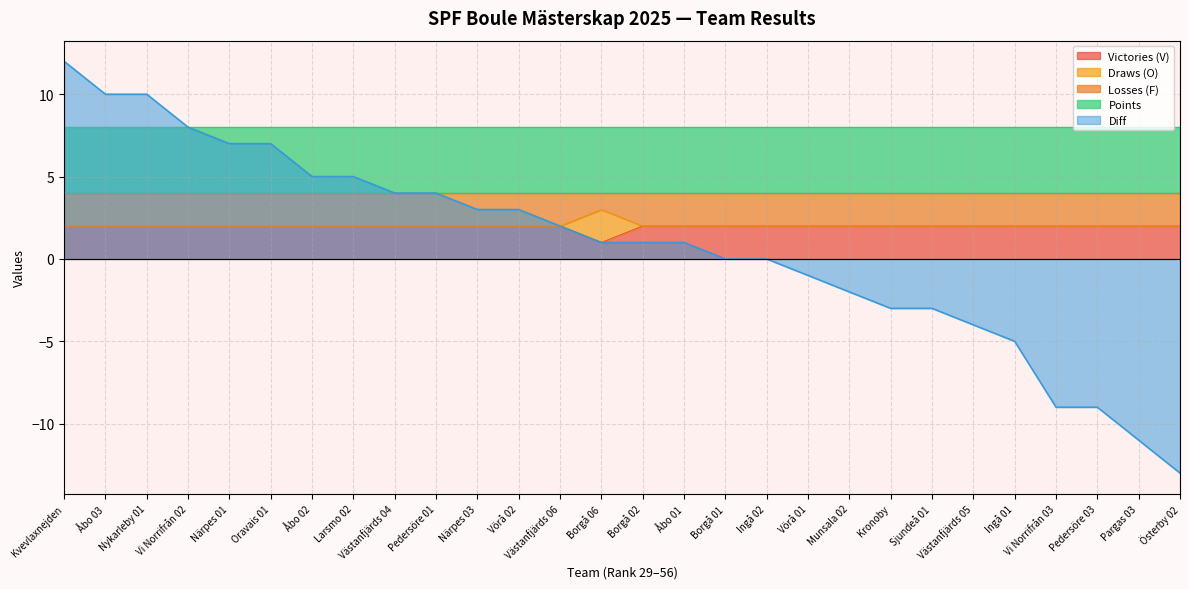

The Victories (V) series shows 3 at Västanfjärds 04. True or false?

False